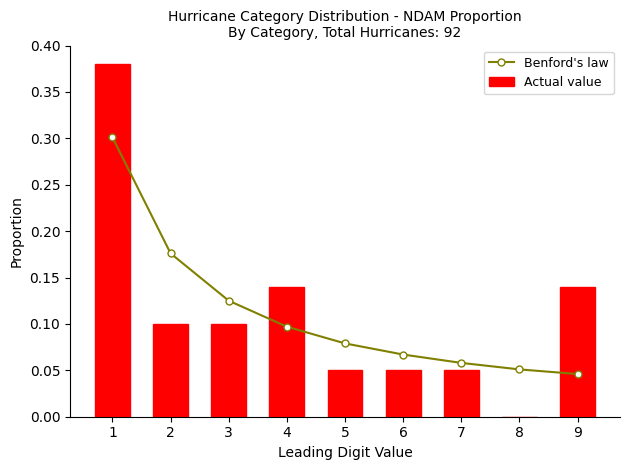

Is the value of Actual value at 2 greater than the value of Benford's law at 5?

Yes